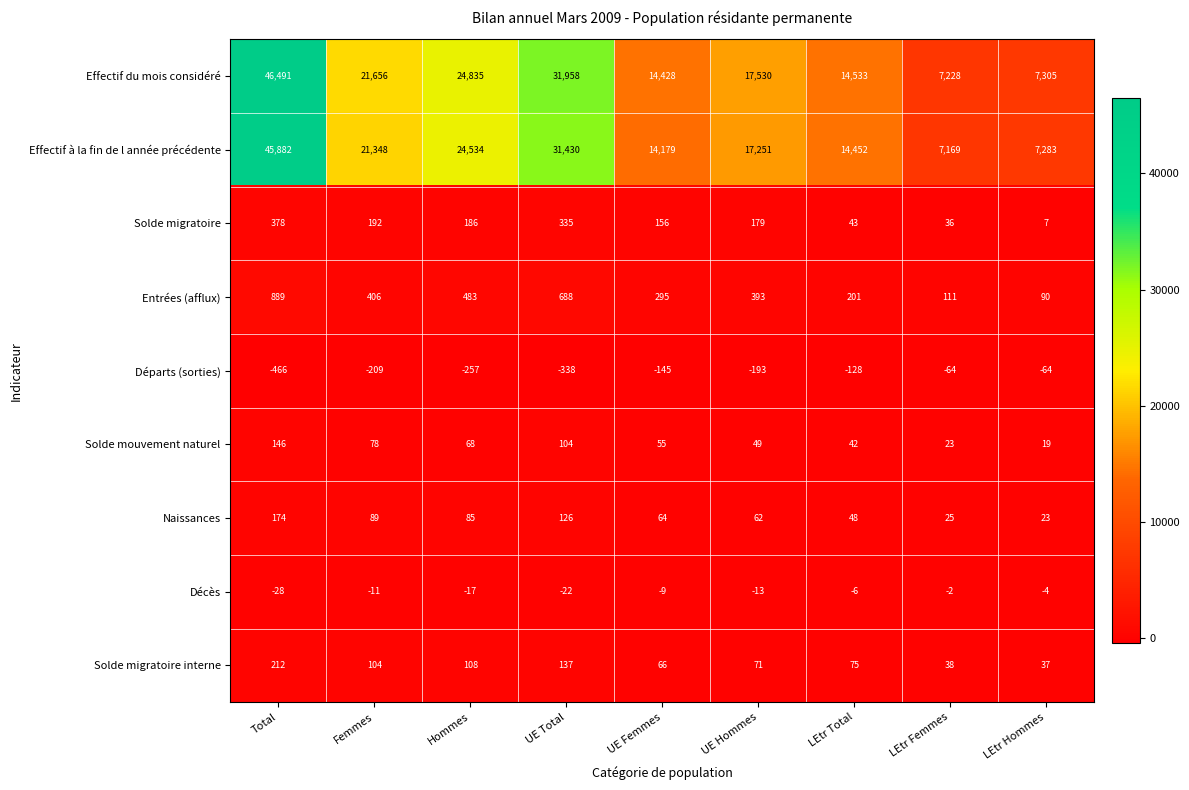

What is the total value across all series at UE Femmes?

29089